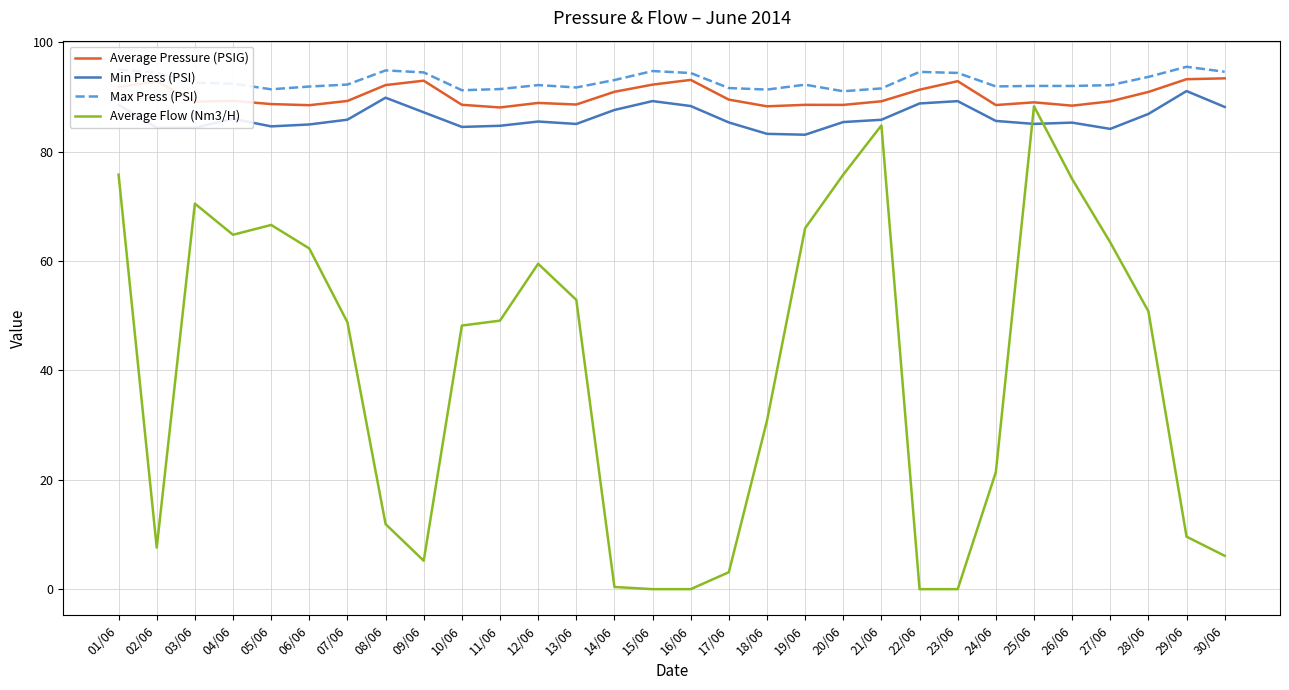

How many lines are shown in the chart?

4